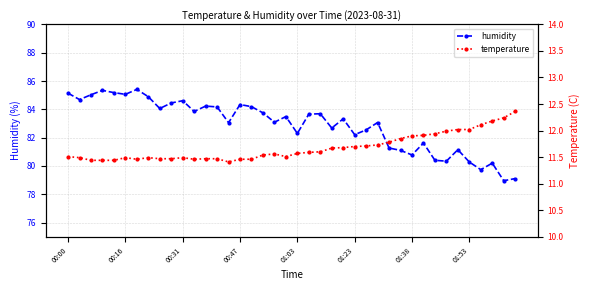

What is the maximum value for humidity?

85.4